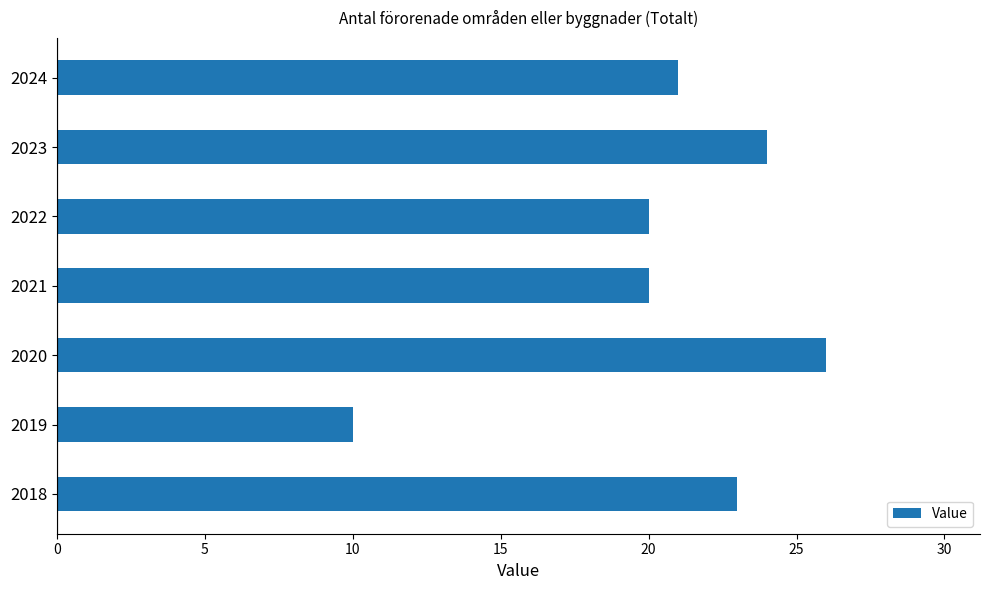

True or false: the data shows 20 at 2021.

True